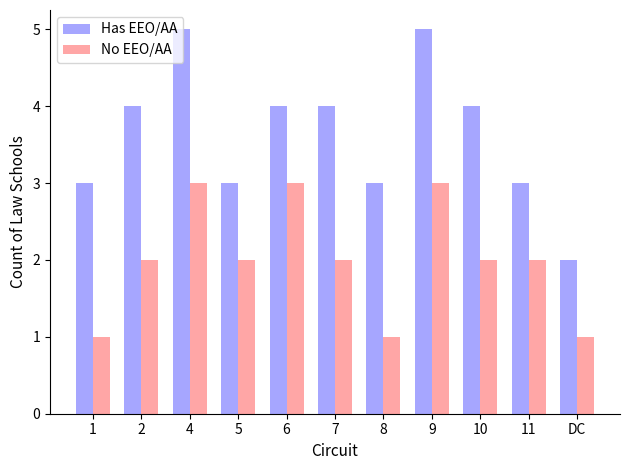

What value does the Has EEO/AA series have at 10?

4